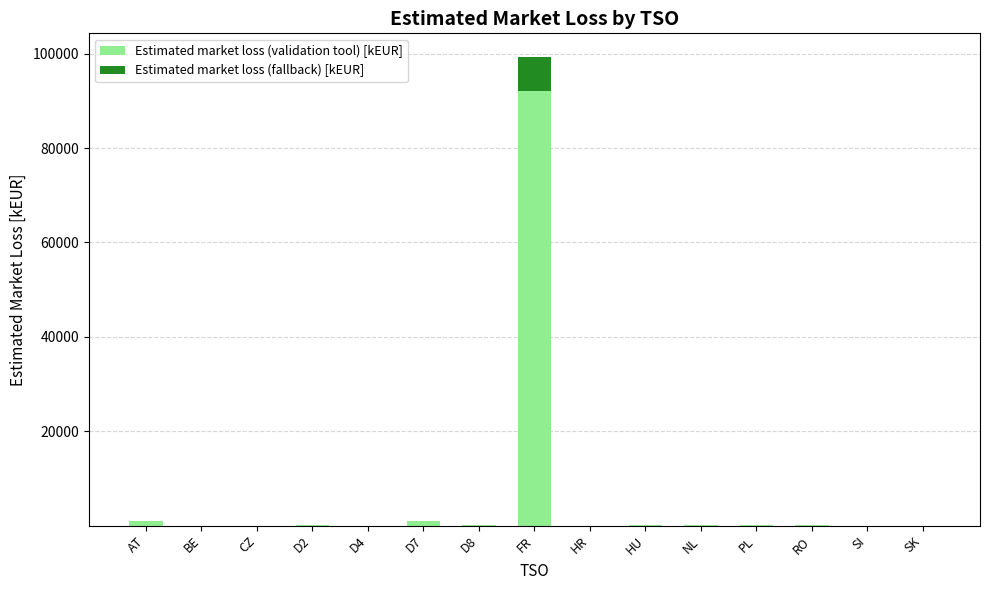

What is the highest value of the Estimated market loss (validation tool) [kEUR] series?

92073.6